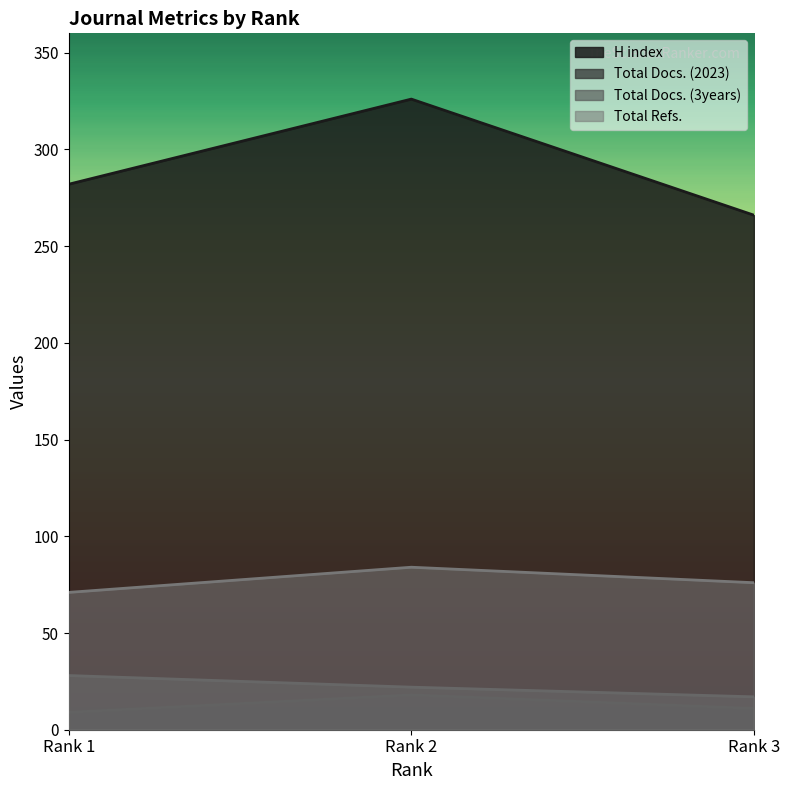

Rank the series at Rank 1 from highest to lowest value.

H index, Total Refs., Total Docs. (3years), Total Docs. (2023)